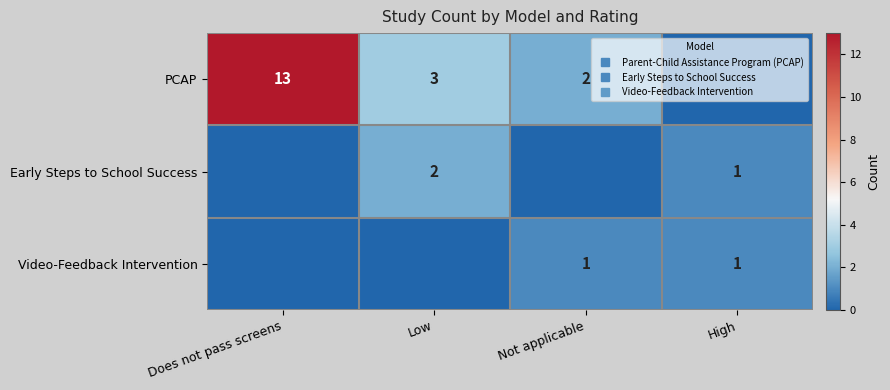

Which series has the largest total across all categories?

PCAP